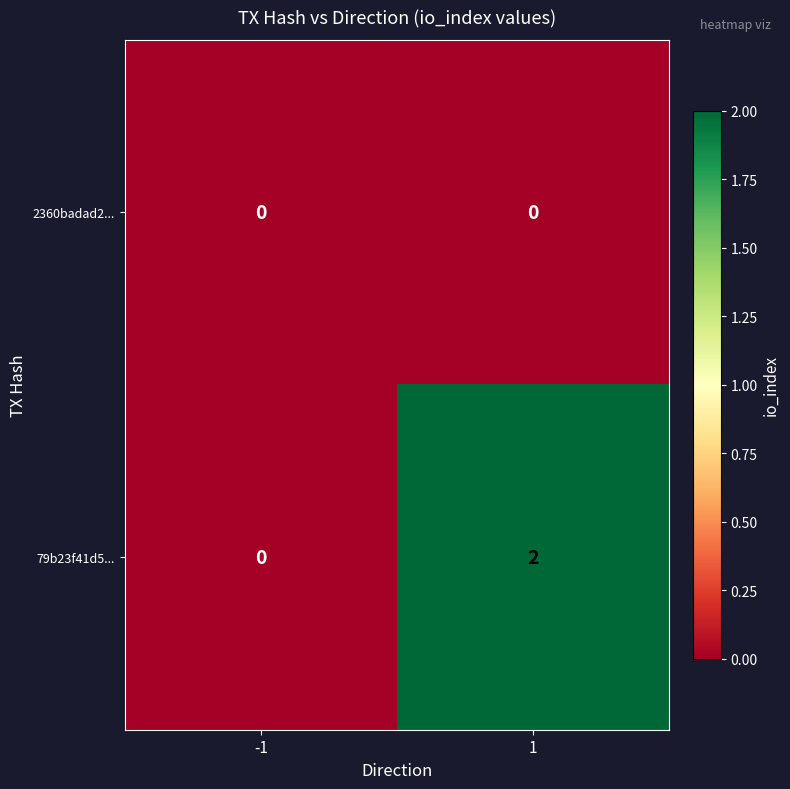

At which category is the sum across all series the highest?

1